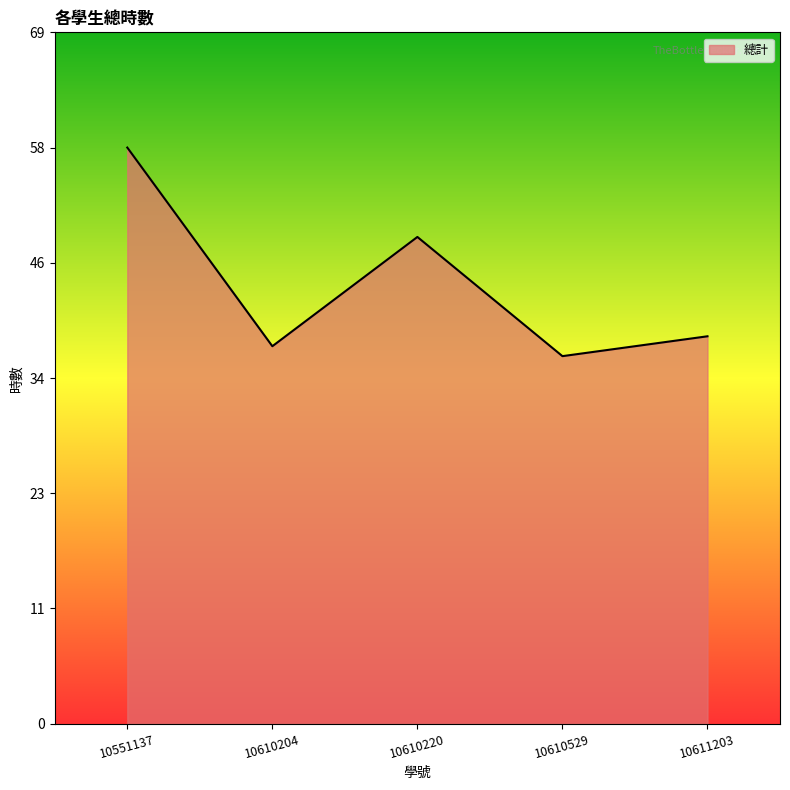

Rank the categories by value from highest to lowest.

10551137, 10610220, 10611203, 10610204, 10610529